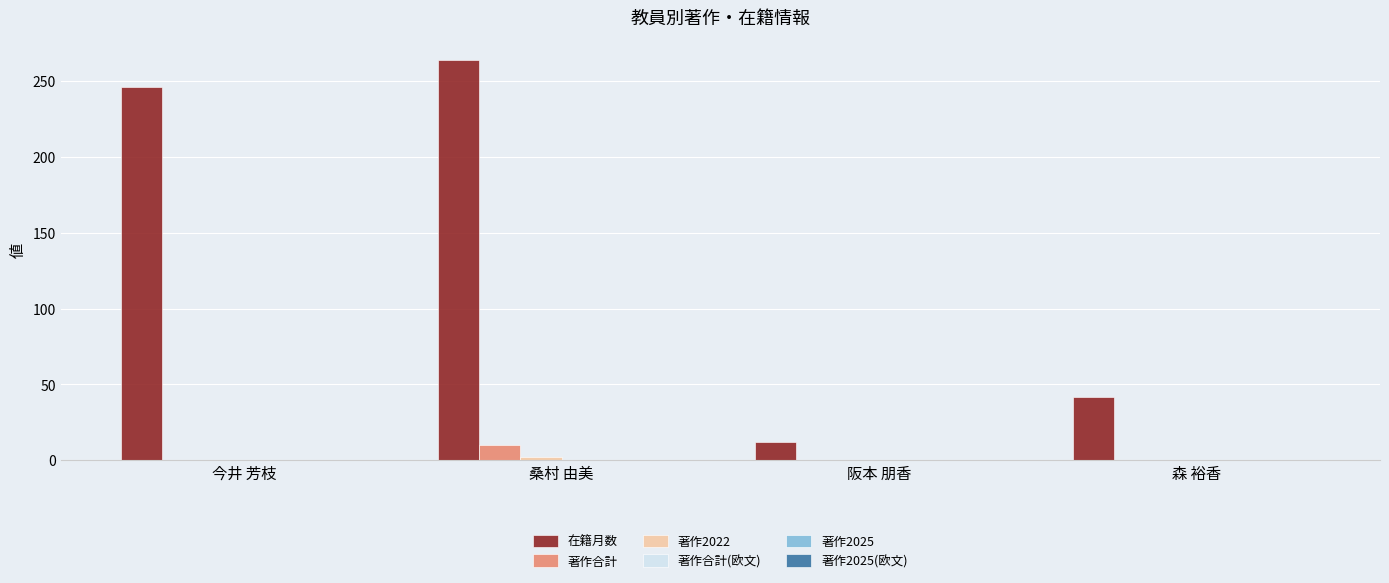

What is the total value across all series at 桑村 由美?

276